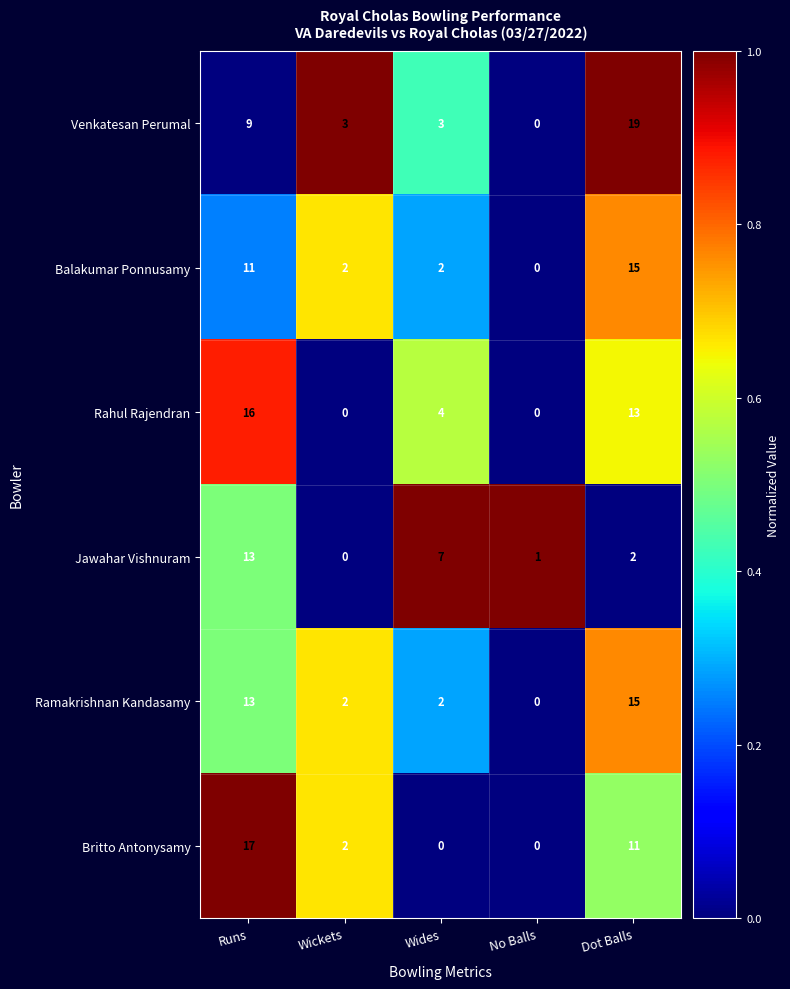

How many series are shown in this chart?

6